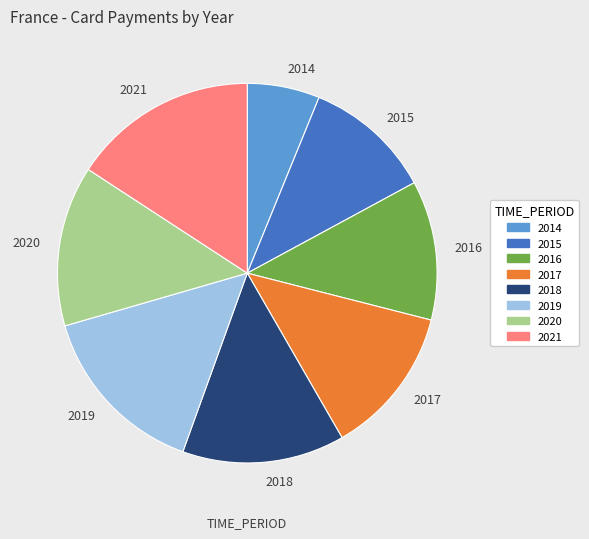

True or false: 2015 accounts for 17% of the total.

False